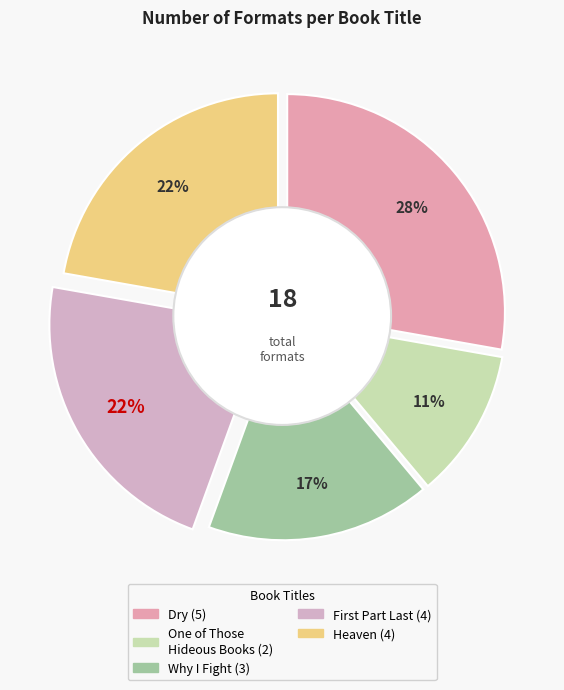

To the nearest percent, what is the average slice percentage?

20%